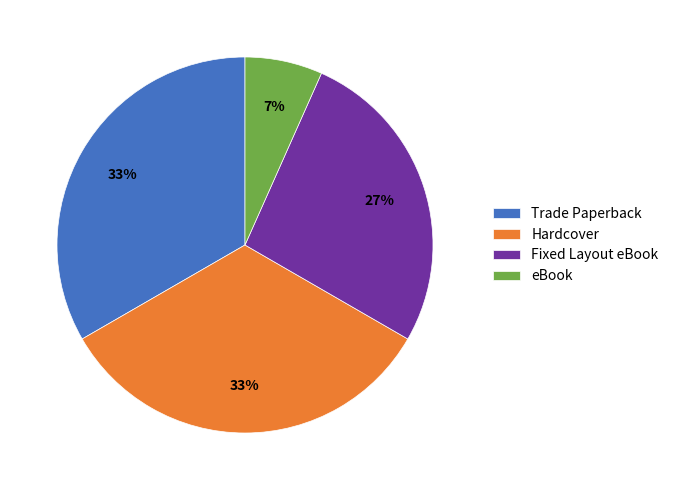

To the nearest percent, what portion does Trade Paperback represent?

33%